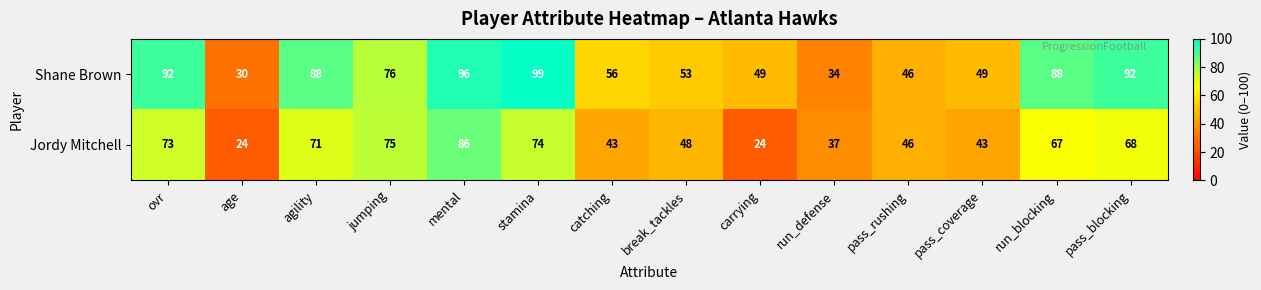

The value of Shane Brown at age is 30. True or false?

True